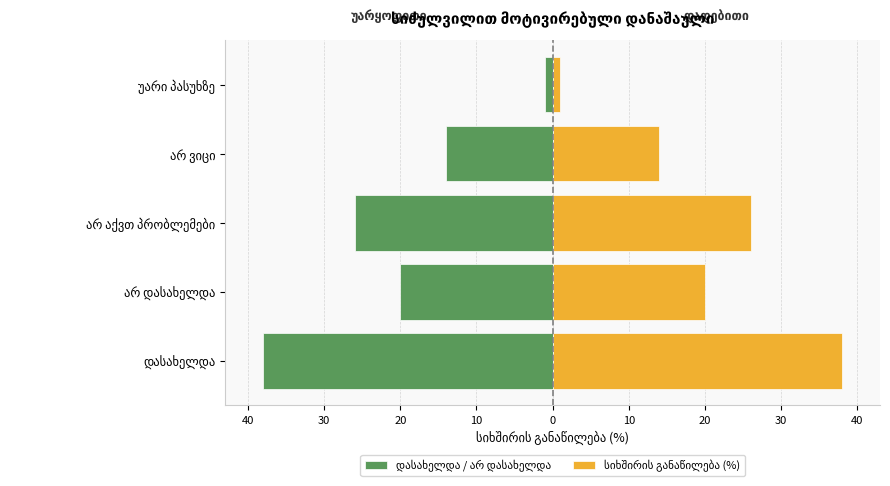

What is the minimum value for დასახელდა / არ დასახელდა?

-38